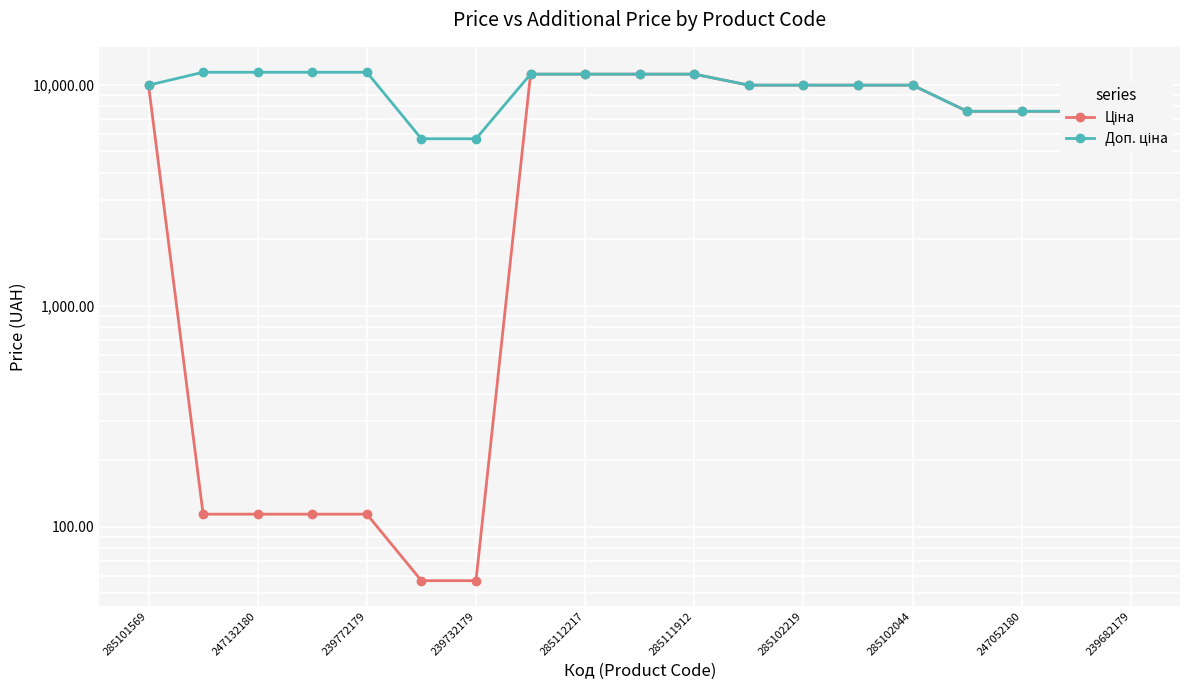

Is the value of Ціна at 247132180 greater than the value of Доп. ціна at 285101569?

No